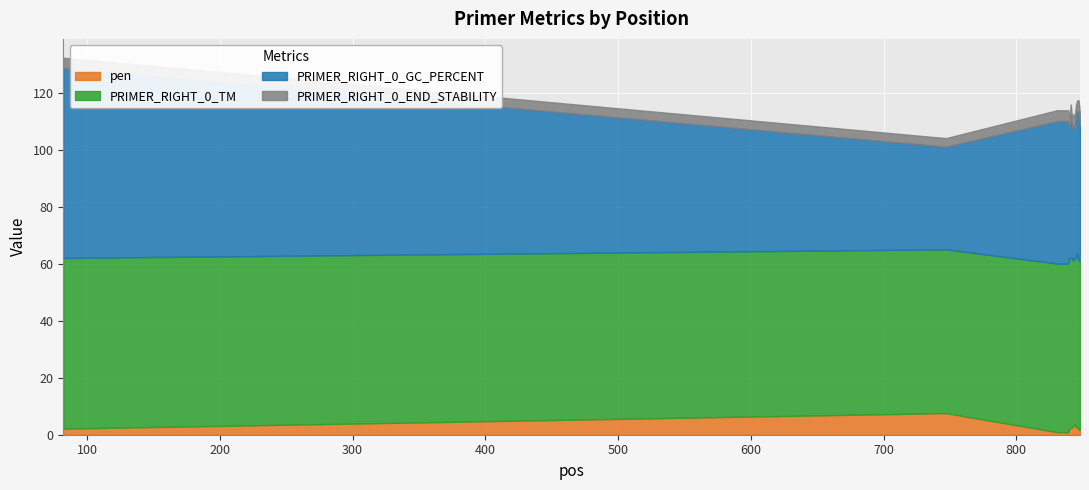

Rank the series by their maximum value, from highest to lowest.

PRIMER_RIGHT_0_GC_PERCENT, PRIMER_RIGHT_0_TM, pen, PRIMER_RIGHT_0_END_STABILITY